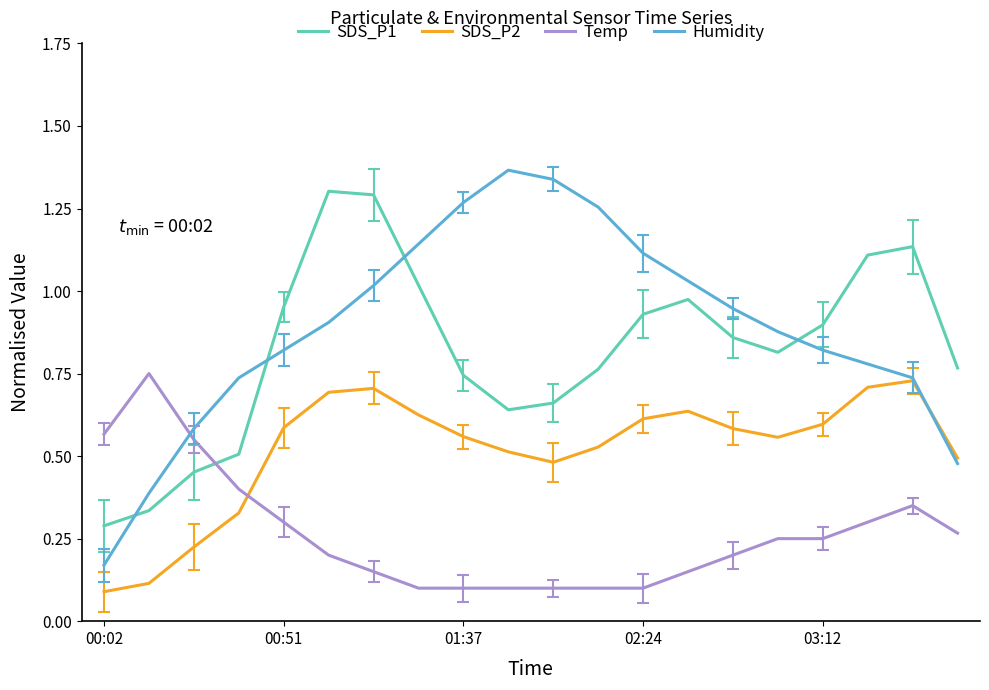

Which series has the largest range (max minus min)?

Humidity